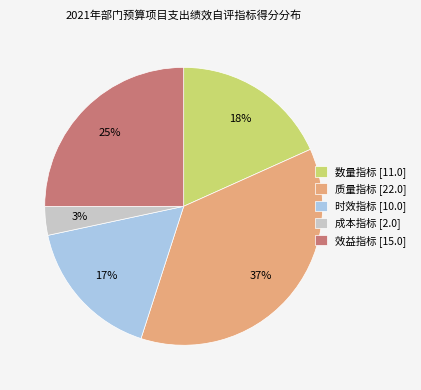

Does any single category account for the majority?

No